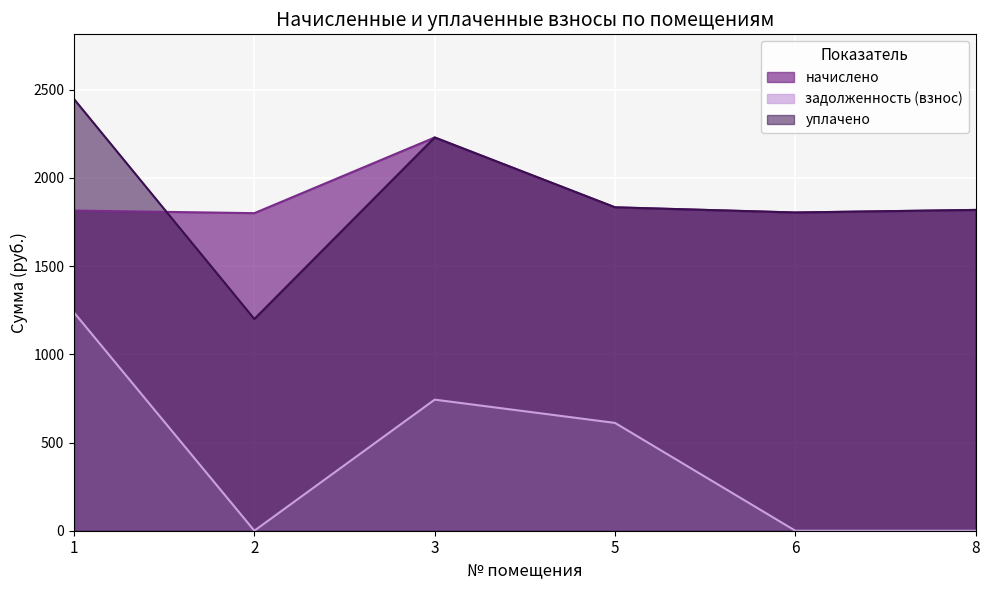

What is the difference between the highest and lowest values at 8?

1818.3